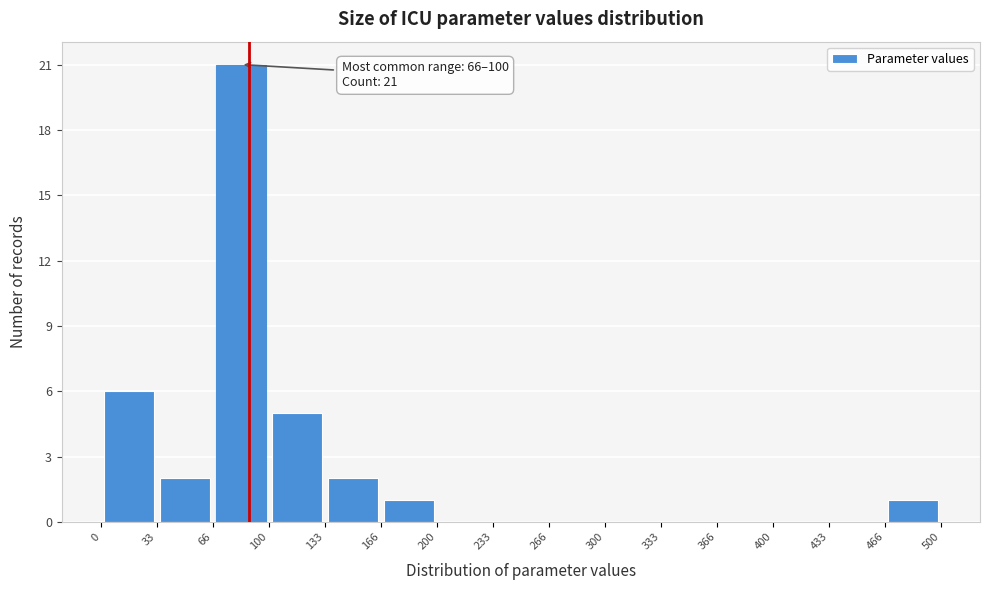

Over which range of the x-axis is the bar tallest?

66 to 100